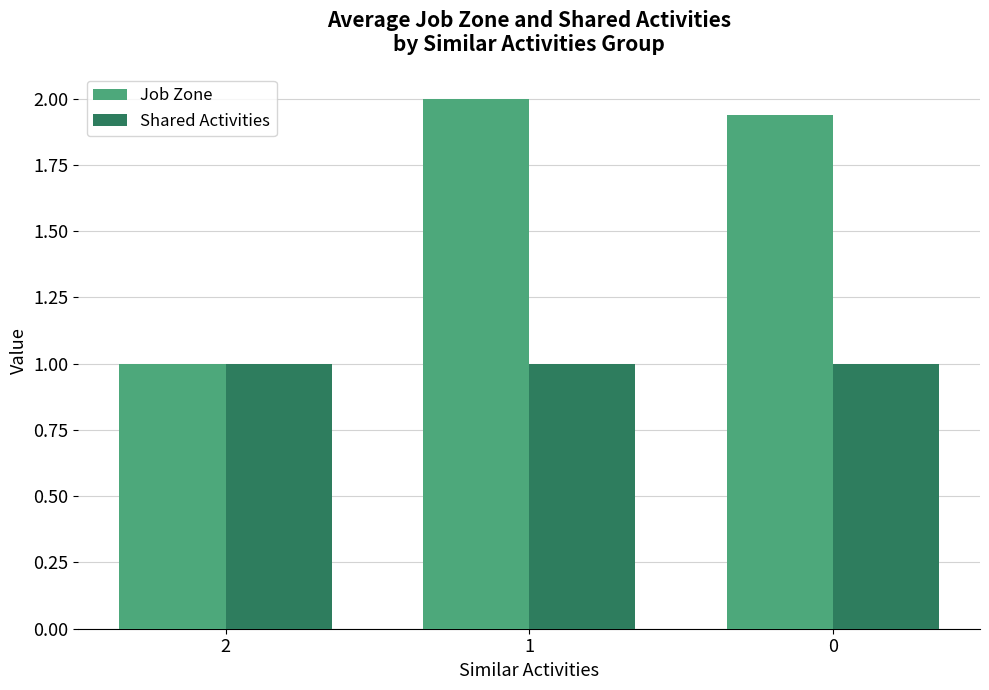

What value does the Job Zone series have at 1?

2.0